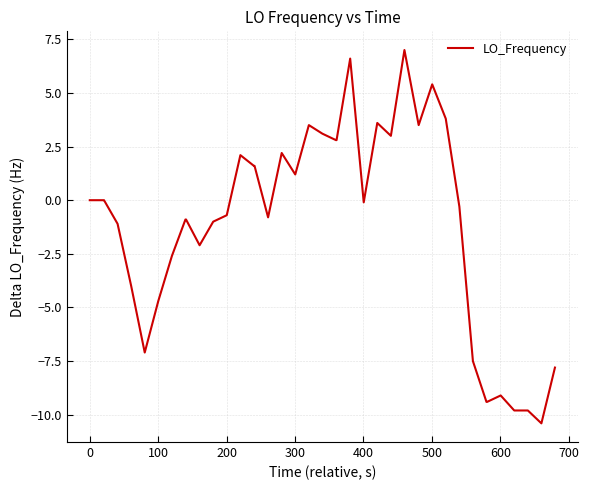

What is the greatest value displayed?

7.0